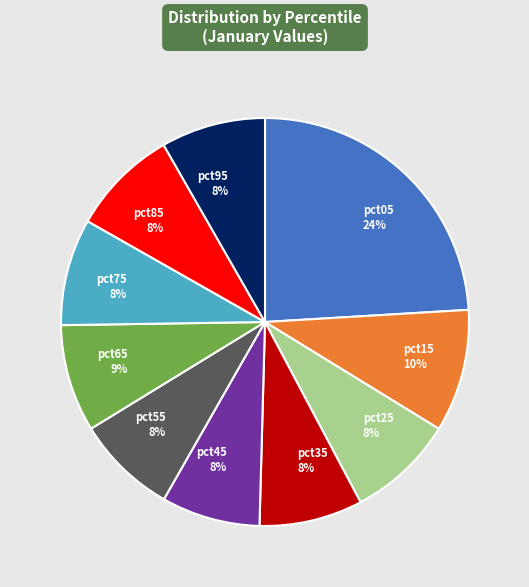

Which has a higher value, pct05 24% or pct15 10%?

pct05 24%